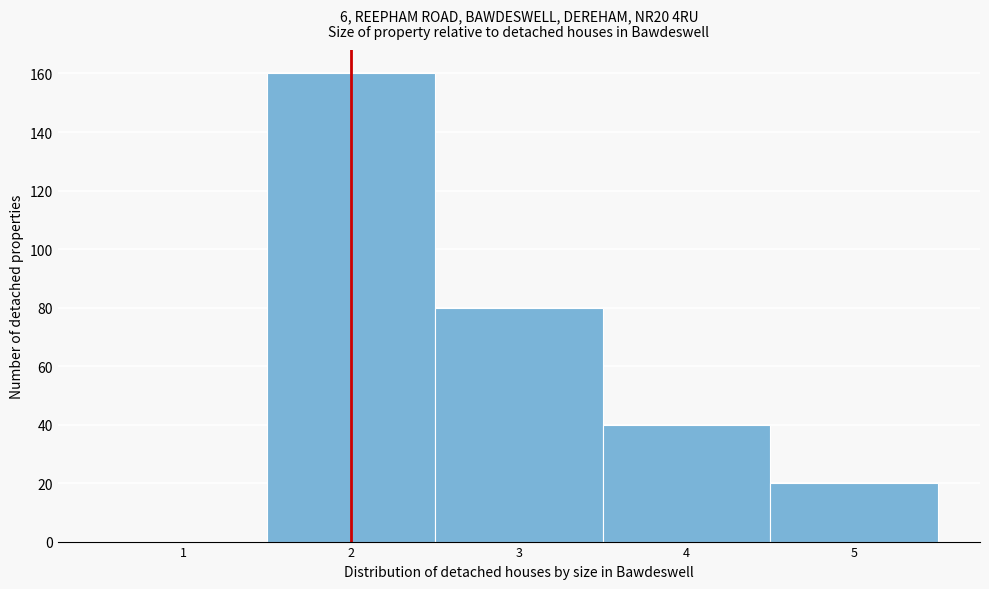

Reading left to right, what are all the values shown in this chart?

1=0	2=160	3=80	4=40	5=20